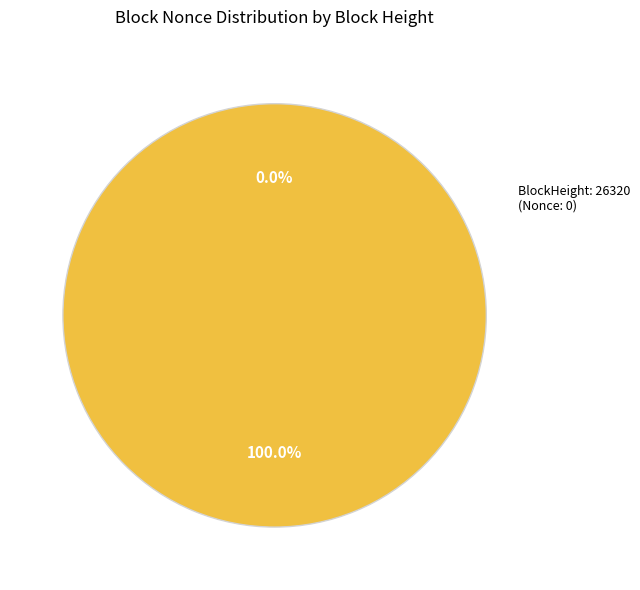

True or false: 26320 accounts for 5% of the total.

False